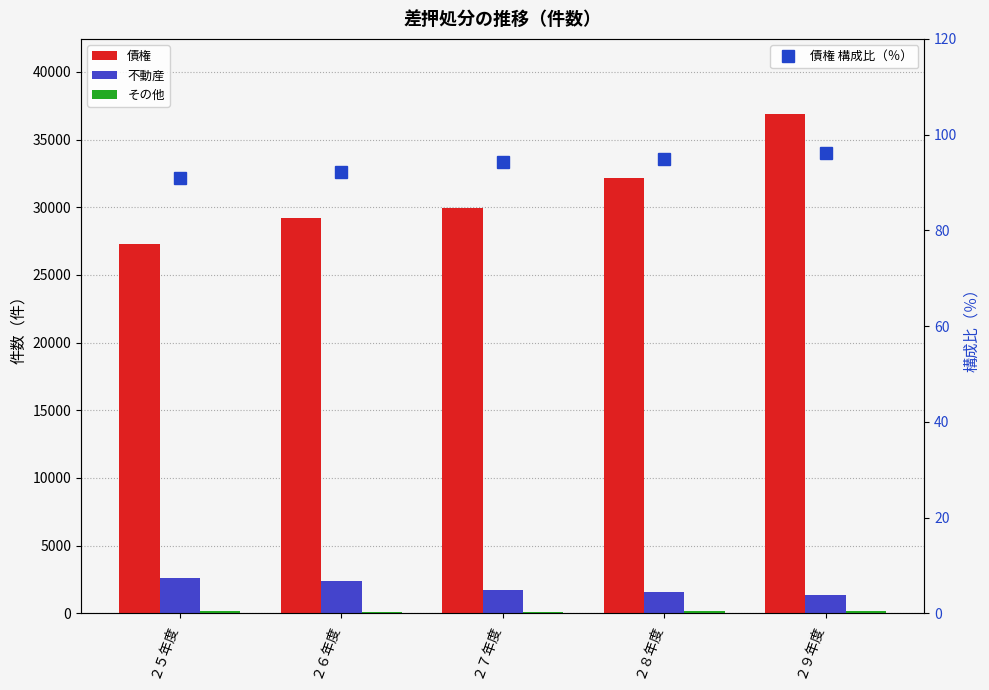

Is the value of 債権 構成比（％） at ２７年度 greater than the value of 債権 at ２９年度?

No